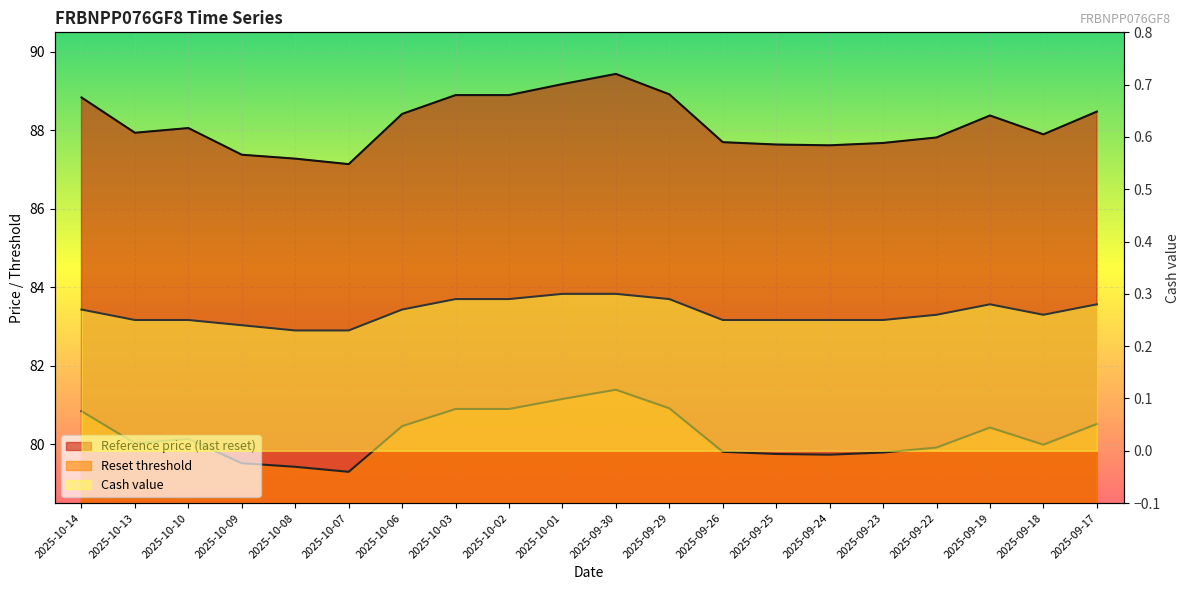

How many lines are shown in the chart?

3